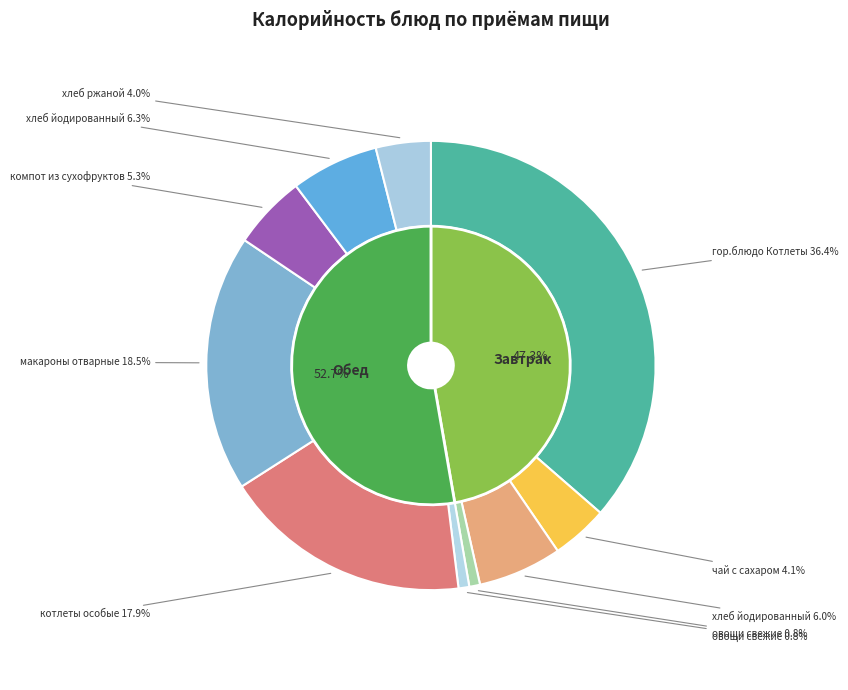

To the nearest percent, what is the average slice percentage?

10%